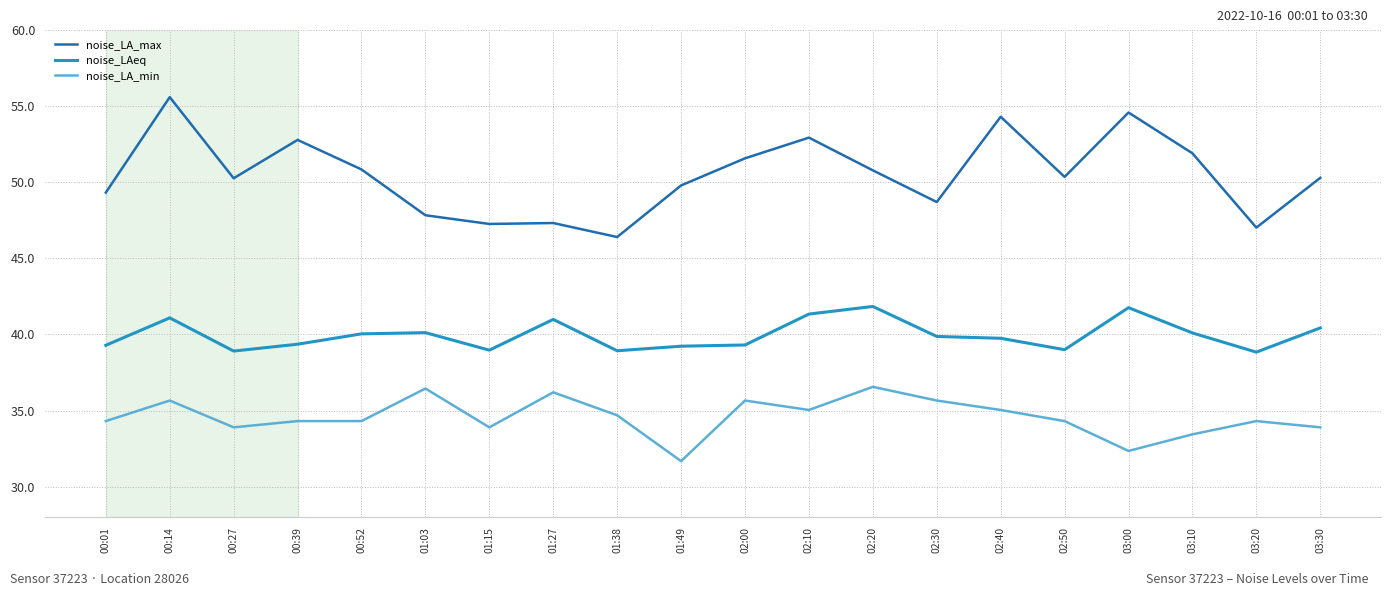

True or false: noise_LA_min and noise_LA_max cross at least once.

False